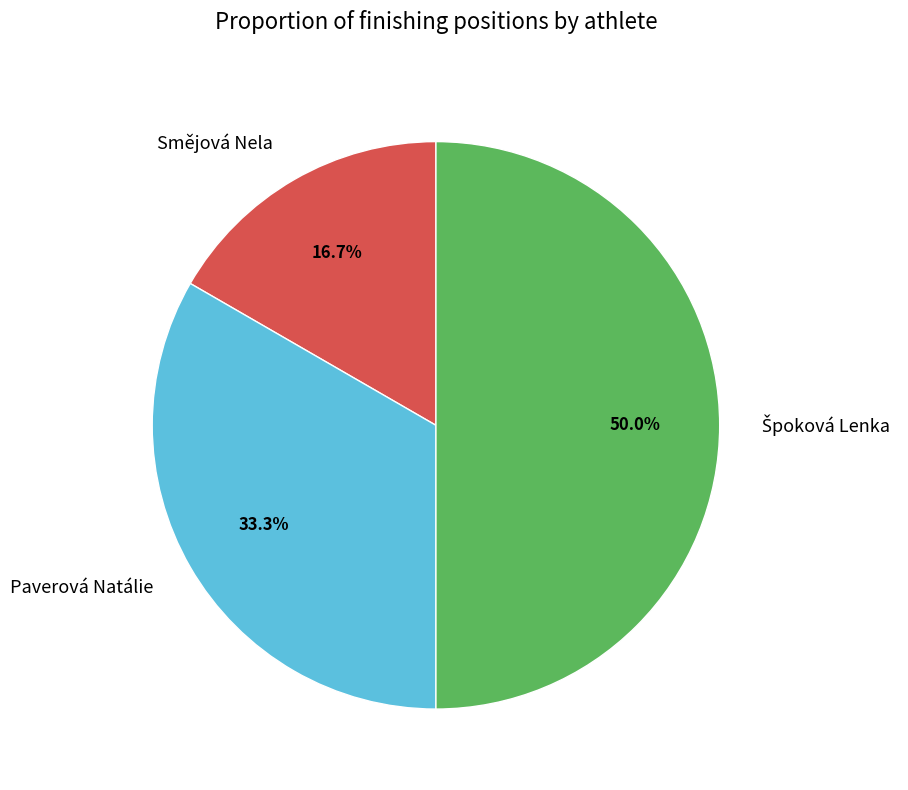

Does Smějová Nela represent more than half of the total?

No